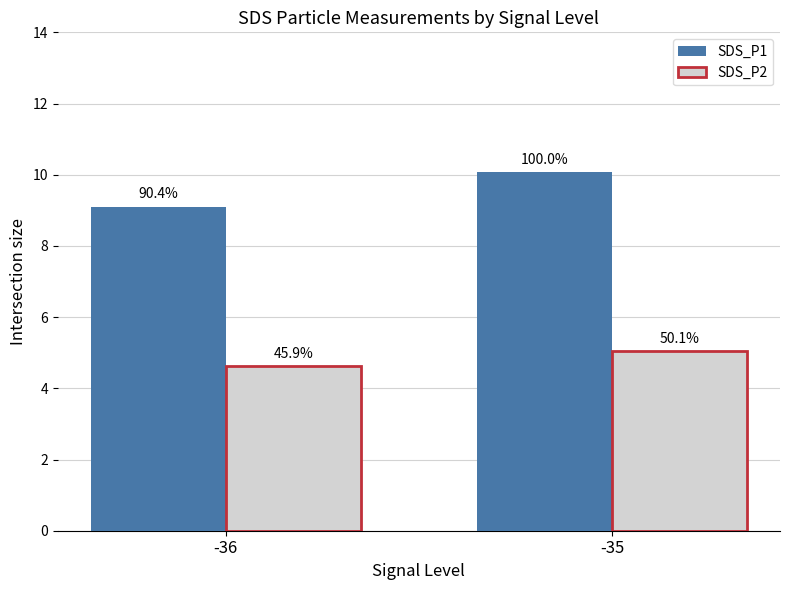

Reading left to right, what are all the values shown in this chart?

SDS_P1: -36=9.1	-35=10.1
SDS_P2: -36=4.6	-35=5.0